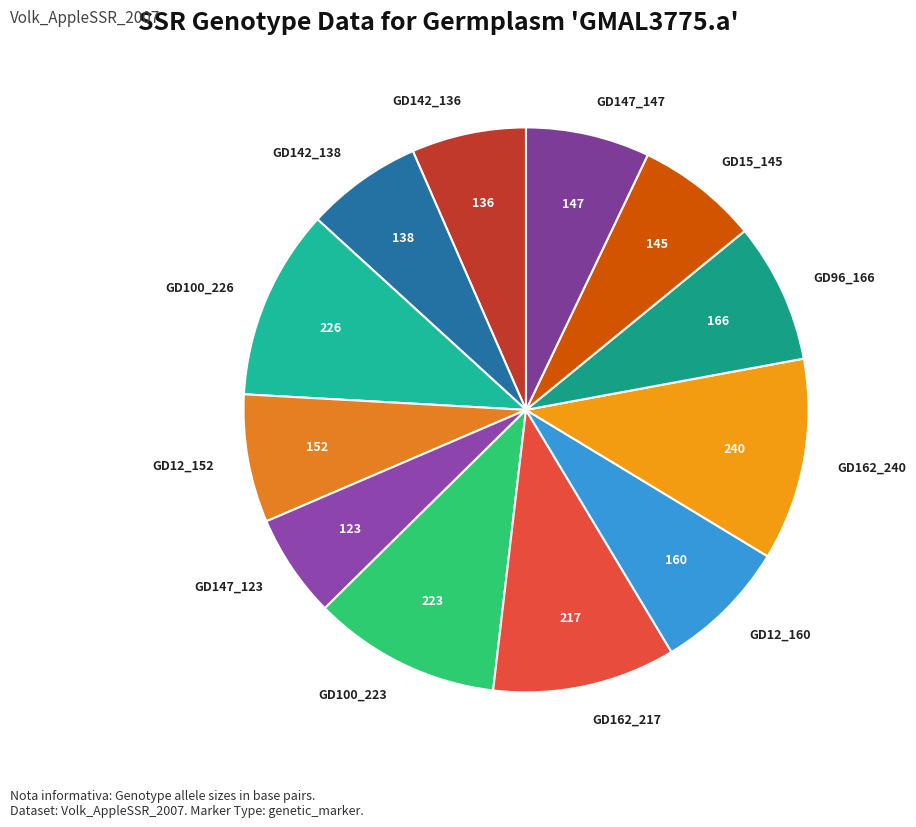

What is the smallest slice in the pie chart?

GD147_123